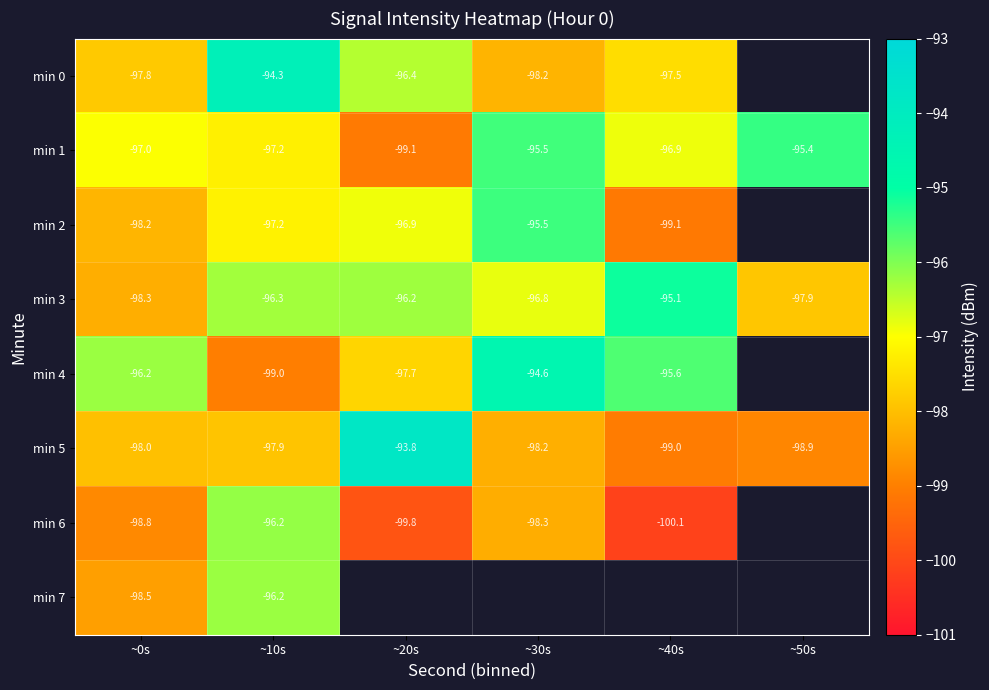

Is the value of min 5 at ~10s greater than the value of min 4 at ~40s?

No